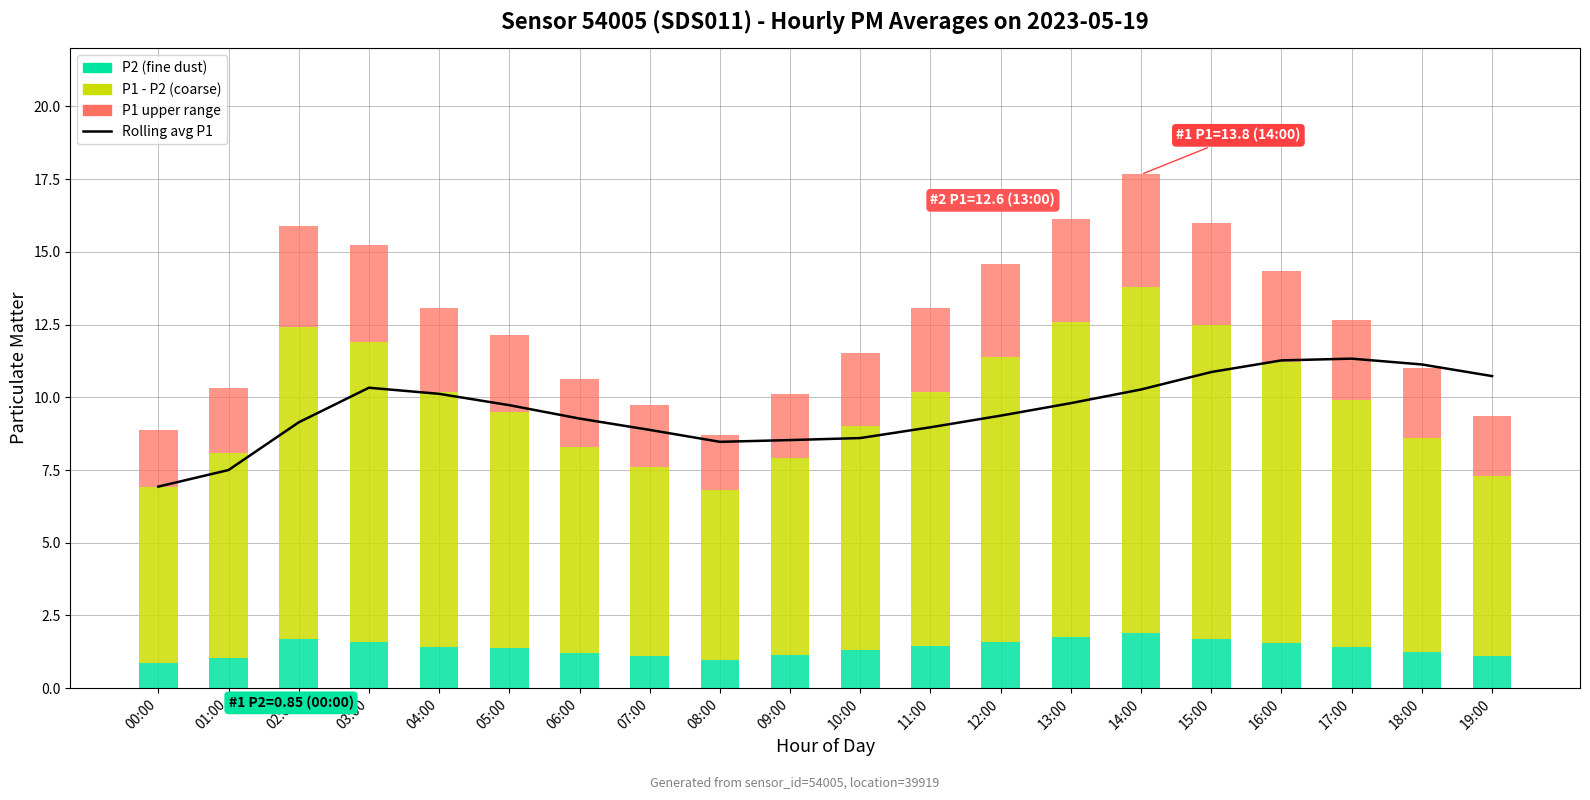

How many series are shown in this chart?

4